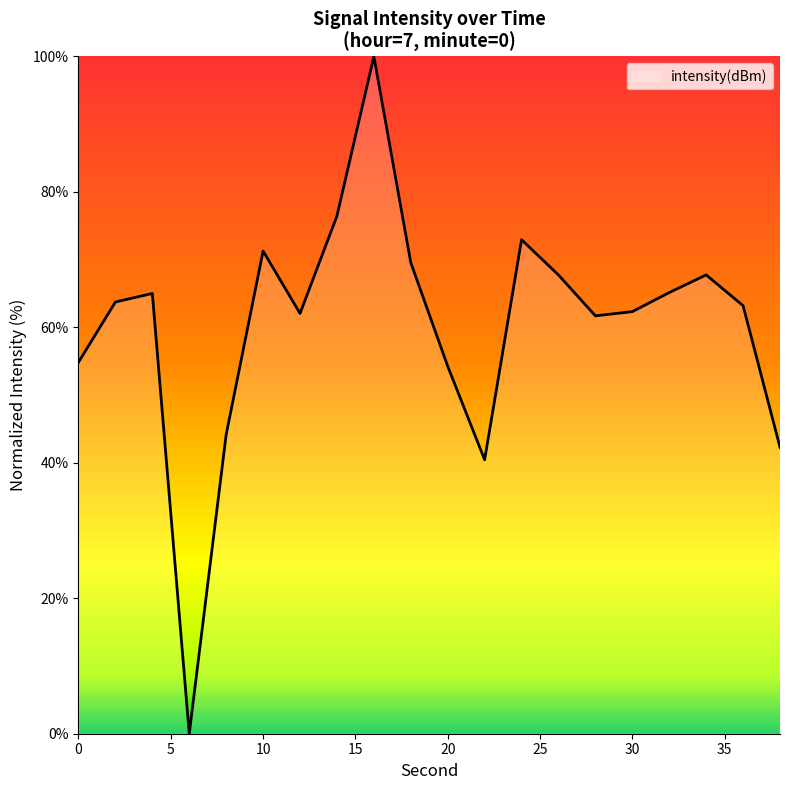

Does the chart display data point markers on the line(s)?

No